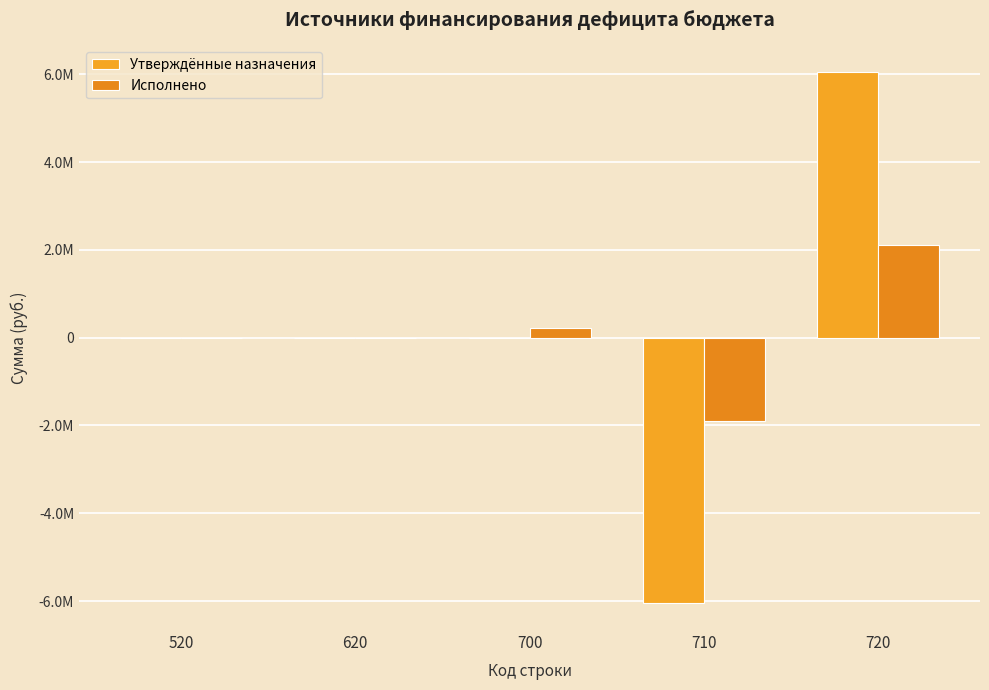

Does the chart contain stacked bars?

No